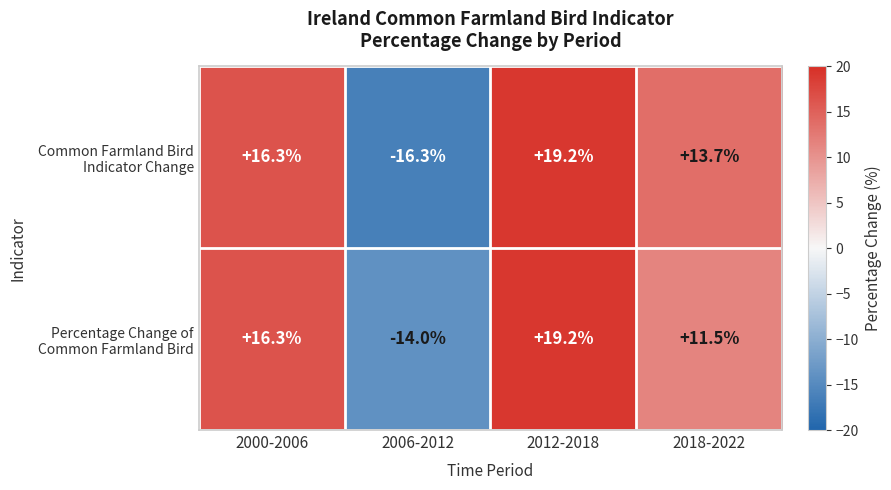

What is the difference between the highest and lowest values at 2018-2022?

2.2